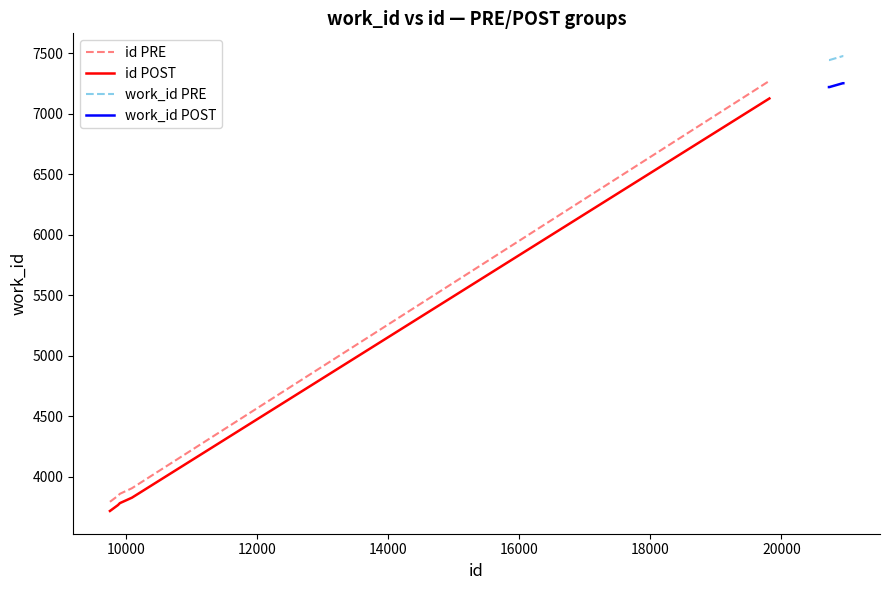

Reading right to left, list all the values displayed in this chart.

id PRE: 7270.0	3903.0	3857.0	3841.0	3791.0
id POST: 7124.6	3824.9	3779.9	3764.2	3715.2
work_id PRE: 7475.0	7475.0	7475.0	7442.0	7442.0
work_id POST: 7250.8	7250.8	7250.8	7218.7	7218.7